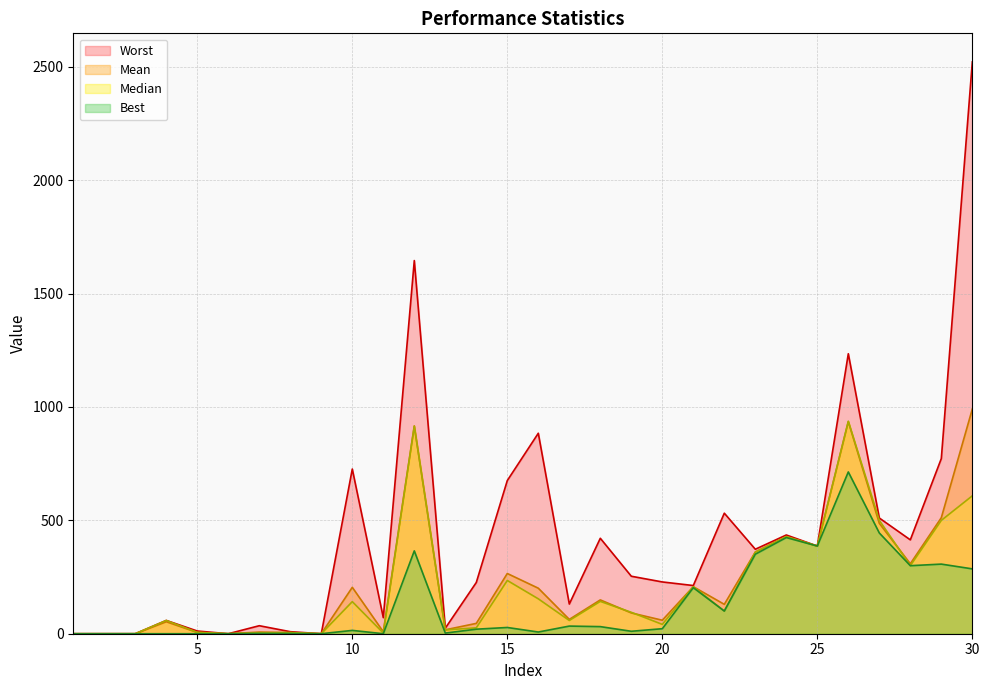

Reading right to left, transcribe all the data shown in this chart.

Worst: 30=2521.6	29=772.4	28=414.0	27=510.2	26=1234.7	25=386.7	24=435.4	23=372.6	22=531.6	21=212.5	20=228.4	19=253.5	18=420.9	17=130.9	16=884.1	15=675.5	14=226.0	13=24.4	12=1645.6	11=70.9	10=726.3	9=0.0	8=9.0	7=35.3	6=0.0	5=11.9	4=58.6	3=0.0	2=0.0	1=0.0
Mean: 30=990.8	29=511.6	28=308.5	27=486.8	26=935.4	25=386.7	24=428.3	23=360.4	22=129.6	21=207.4	20=59.5	19=91.7	18=149.1	17=63.1	16=200.8	15=265.6	14=45.6	13=17.2	12=916.4	11=8.6	10=204.6	9=0.0	8=4.9	7=7.3	6=0.0	5=5.6	4=52.9	3=0.0	2=0.0	1=0.0
Median: 30=608.1	29=499.8	28=300.0	27=500.0	26=937.0	25=386.7	24=428.2	23=359.8	22=100.0	21=207.1	20=41.1	19=94.4	18=142.6	17=58.4	16=153.9	15=234.9	14=26.0	13=16.8	12=915.0	11=3.0	10=141.4	9=0.0	8=5.0	7=4.1	6=0.0	5=6.0	4=58.6	3=0.0	2=0.0	1=0.0
Best: 30=286.0	29=307.0	28=300.0	27=444.3	26=713.4	25=386.7	24=424.1	23=350.6	22=100.0	21=203.0	20=22.1	19=10.8	18=31.3	17=33.7	16=7.5	15=27.5	14=20.0	13=2.9	12=365.4	11=0.0	10=14.7	9=0.0	8=1.0	7=1.1	6=0.0	5=0.0	4=0.0	3=0.0	2=0.0	1=0.0